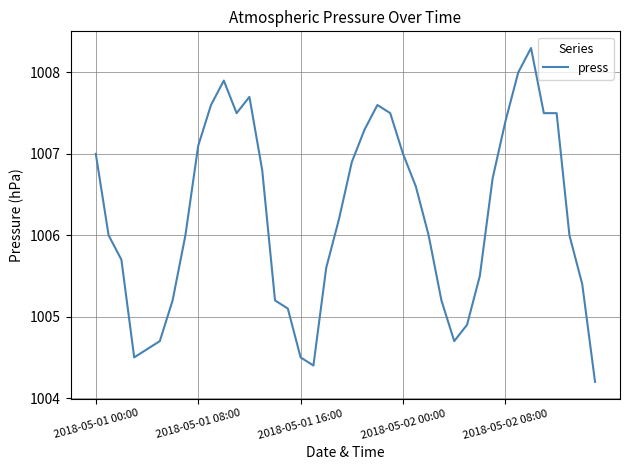

What is the minimum value shown in the chart?

1004.2